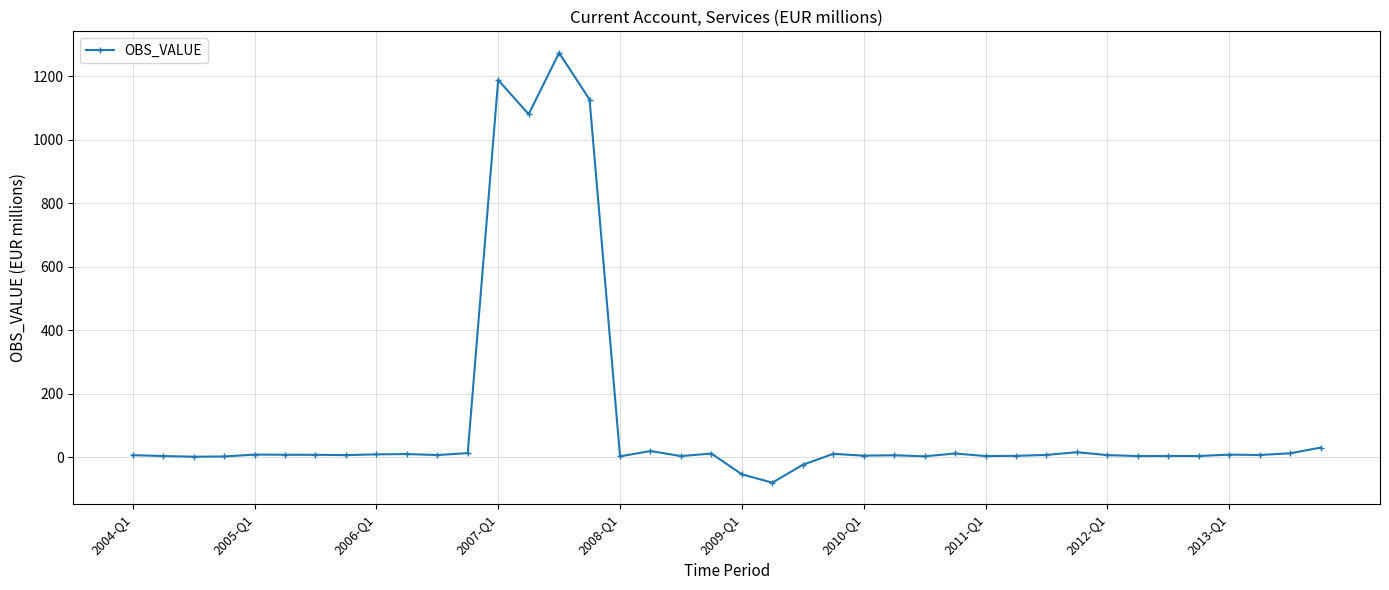

What is the greatest value displayed?

1273.5